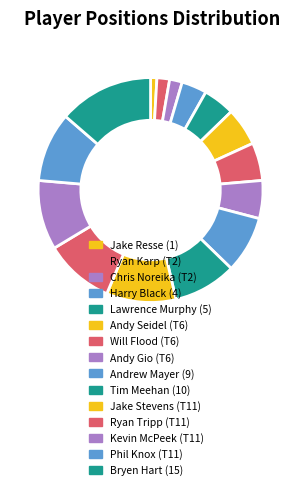

Count the number of slices in the pie.

15